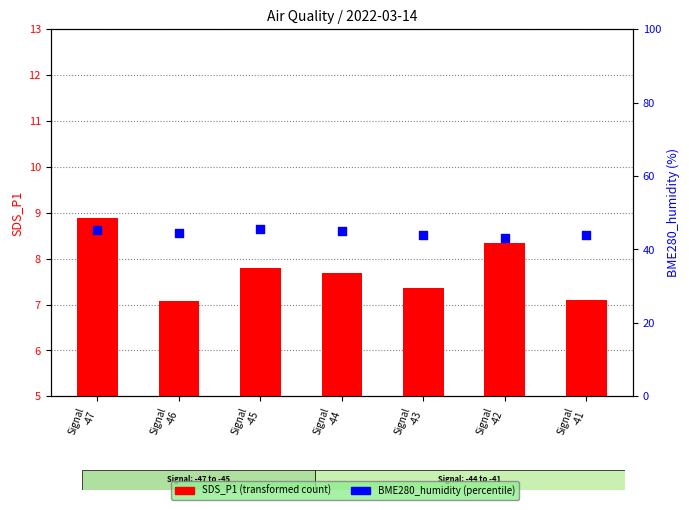

What is the total value across all series at Signal
-44?

52.6